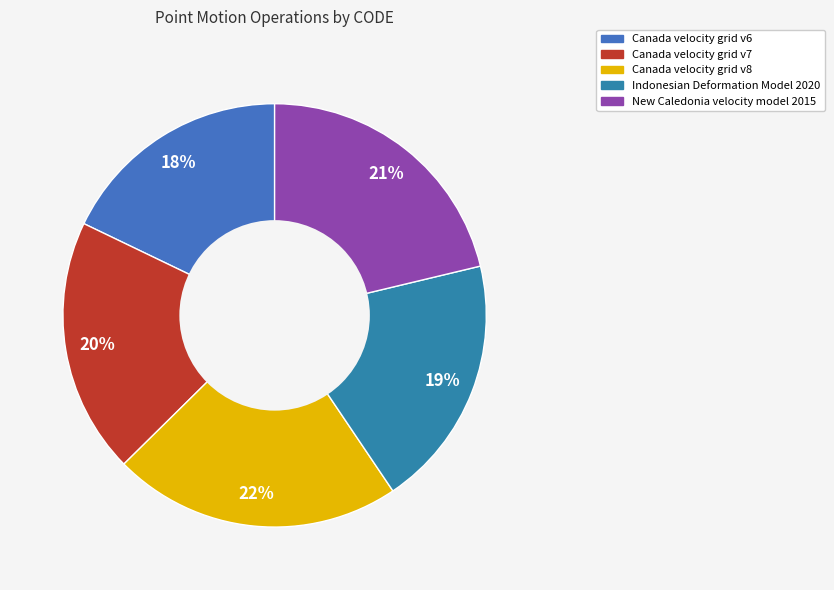

What is the largest slice in the pie chart?

Canada velocity grid v8